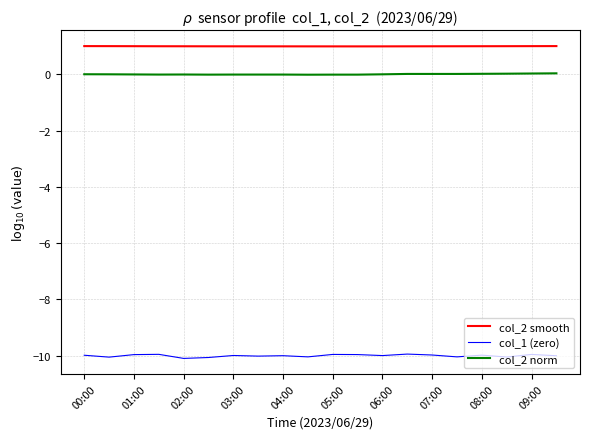

True or false: col_2 norm and col_2 smooth intersect in this chart.

False